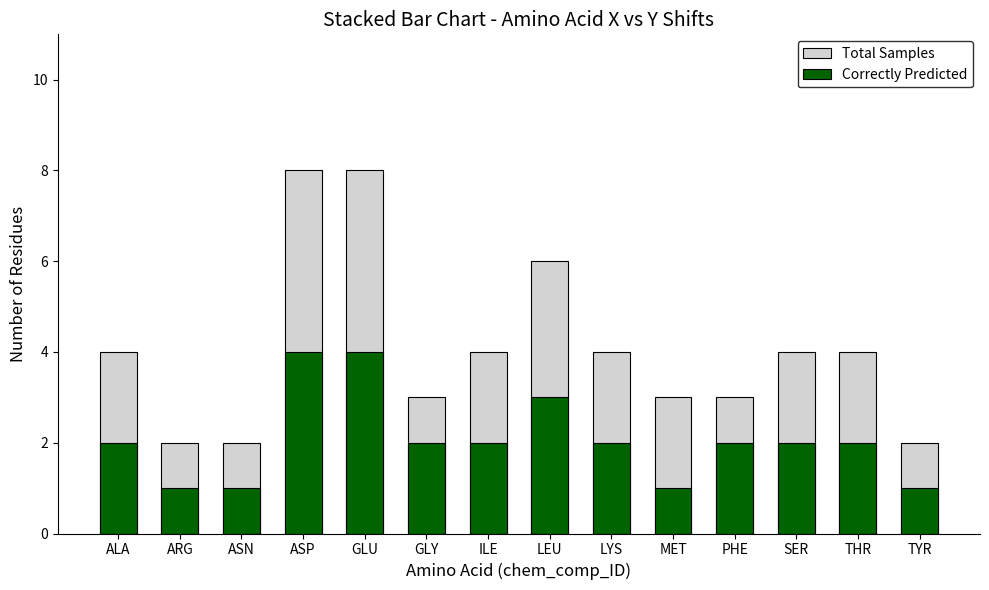

What is the value of the Total Samples bar at the 7th from the left?

4